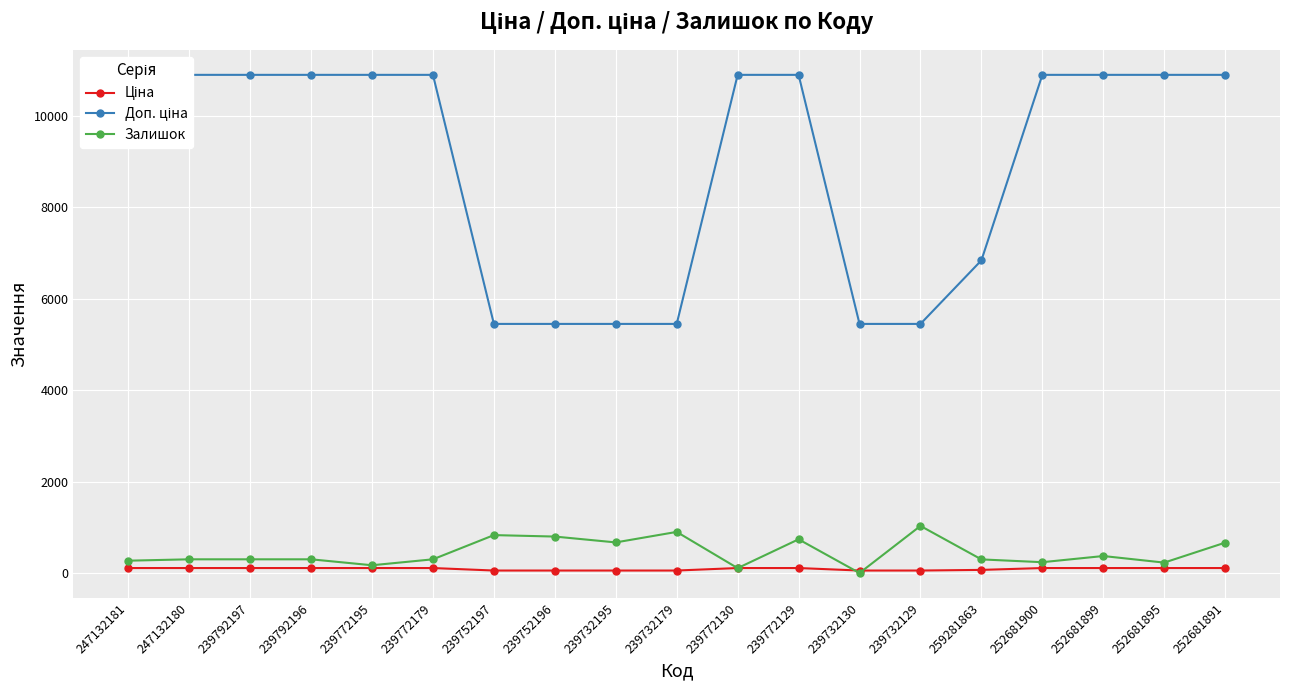

Which series ends up on top after the final intersection of Залишок and Ціна?

Залишок